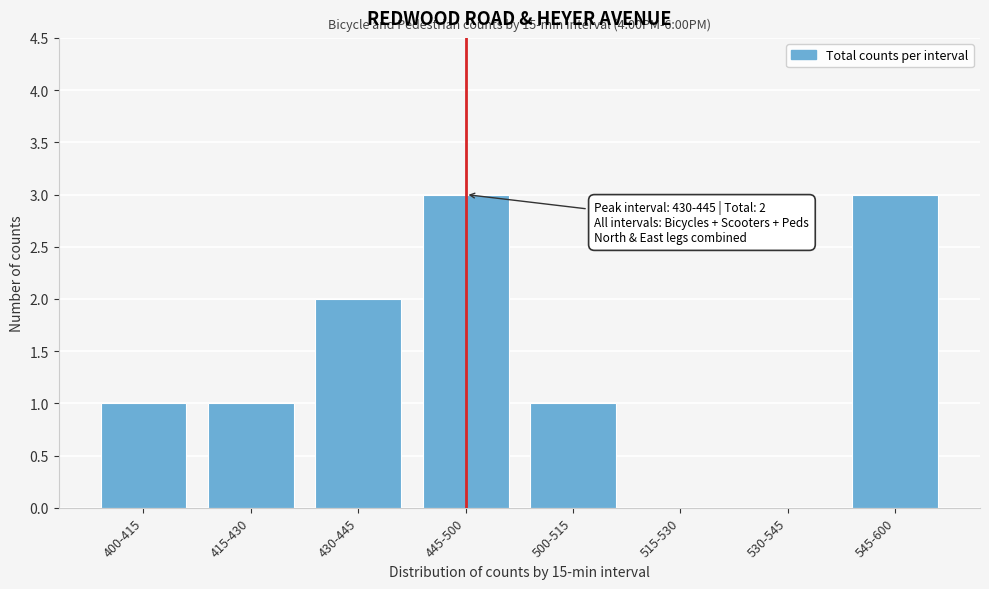

Reading left to right, list all the values displayed in this chart.

400-415=1	415-430=1	430-445=2	445-500=3	500-515=1	515-530=0	530-545=0	545-600=3